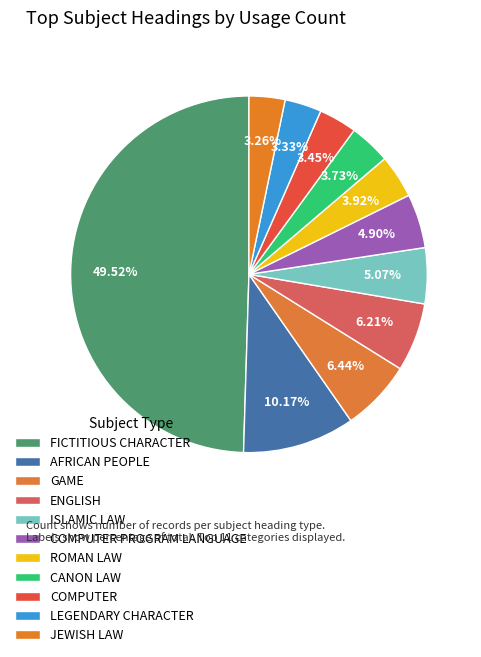

Count the number of slices in the pie.

11